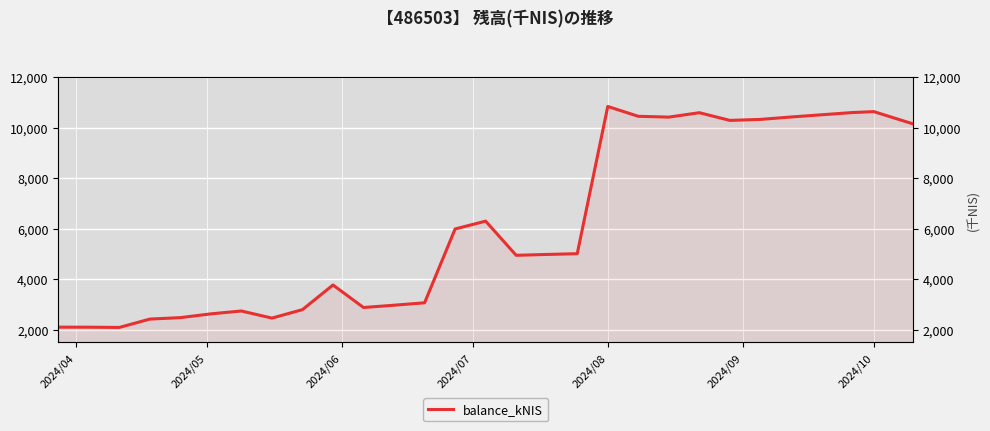

Reading right to left, what are all the values shown in this chart?

10159.5	10645.0	10607.5	10432.1	10336.8	10297.3	10602.3	10427.7	10459.7	10849.5	5016.6	4986.2	4952.7	6306.6	5996.1	3071.1	2975.2	2883.8	3776.5	2800.2	2464.6	2746.1	2632.5	2482.8	2425.3	2094.5	2104.4	2106.1